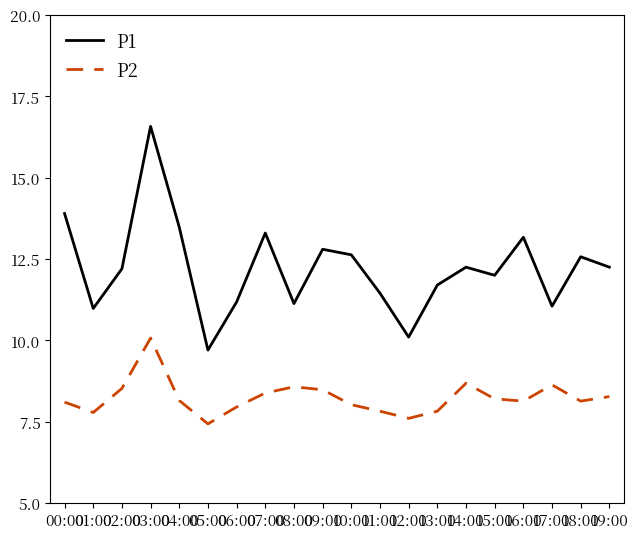

Which series has the widest spread of values?

P1